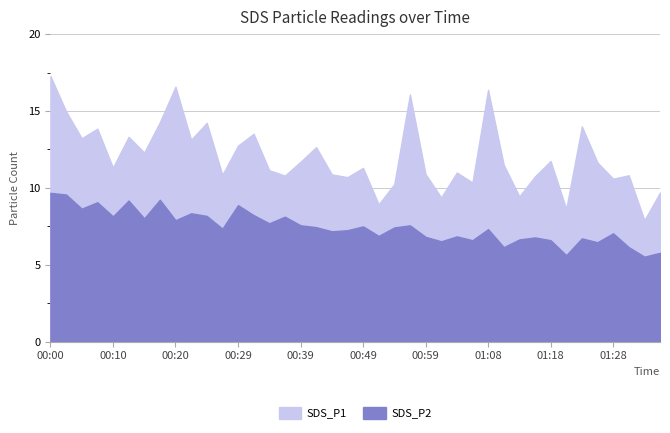

Where is the first local maximum for SDS_P1?

00:07